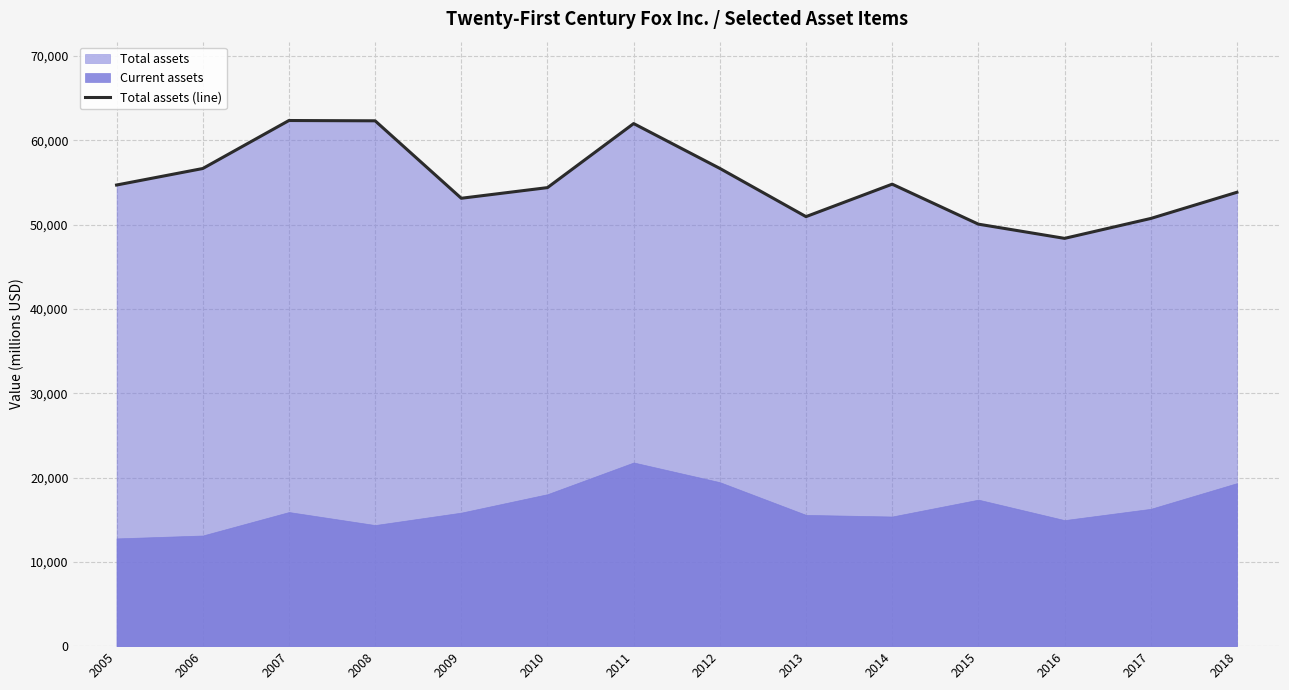

At which category does the data reach its first local peak?

2007